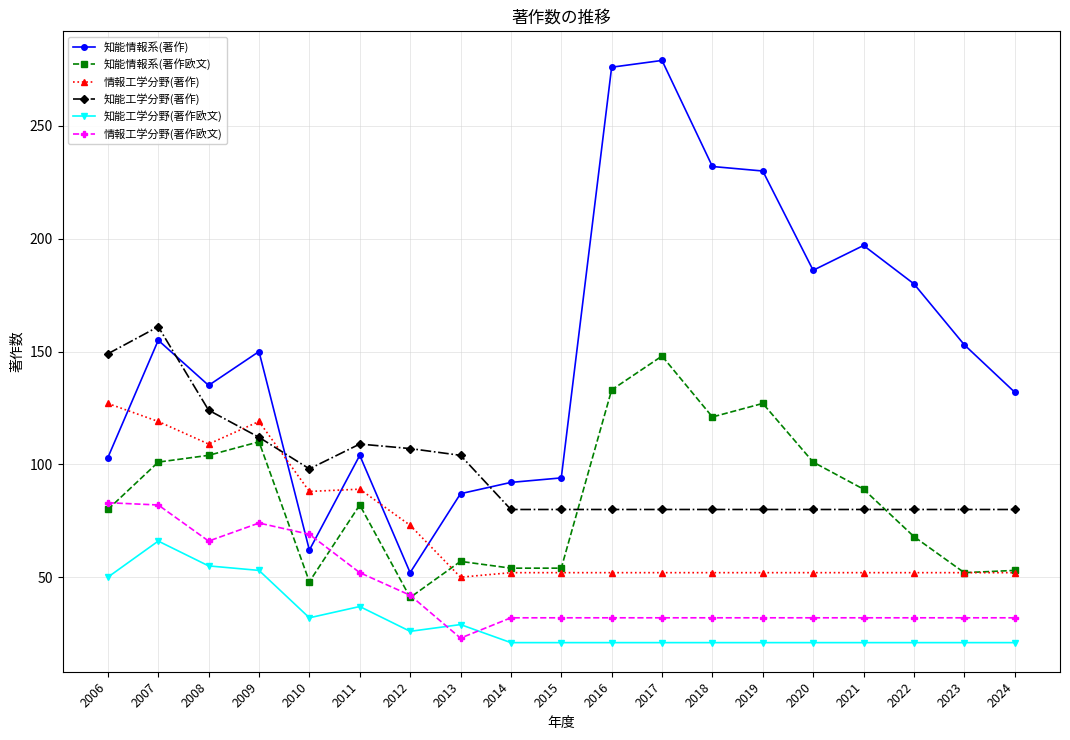

What is the lowest value of the 知能情報系(著作) series?

52